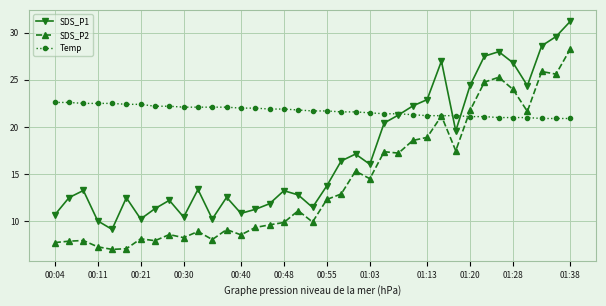

What is the value of the Temp point at the 1st from the left?

22.6